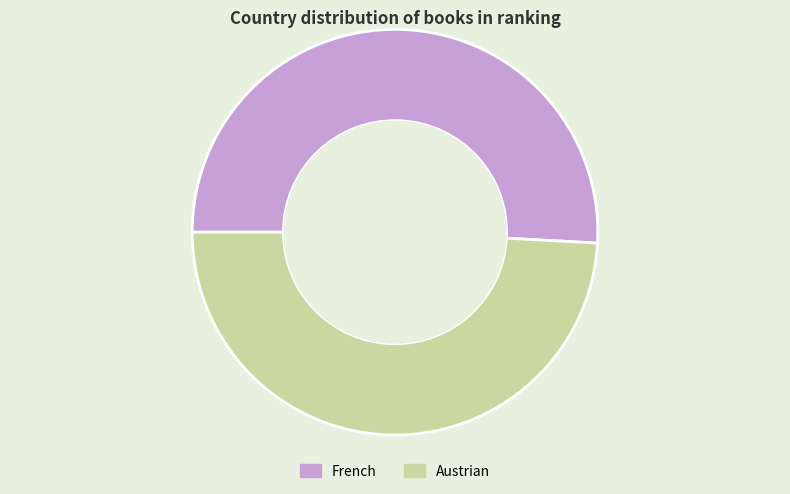

Count the number of slices in the pie.

2